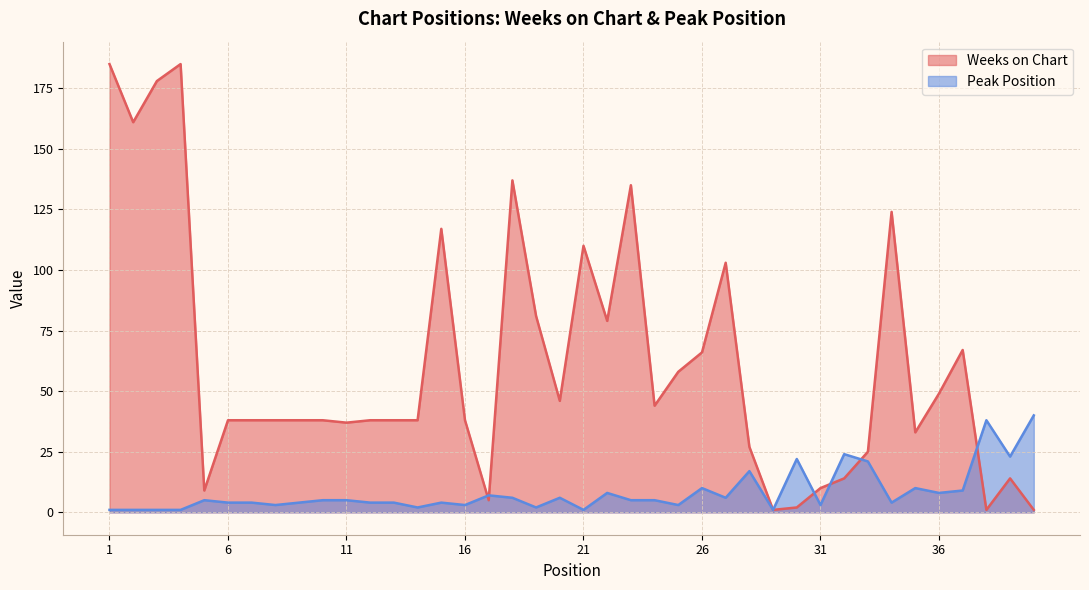

At how many categories does at least one series exceed 127?

6